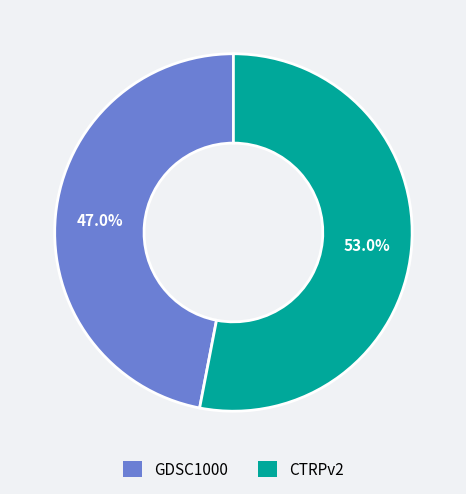

How many segments does this pie chart have?

2